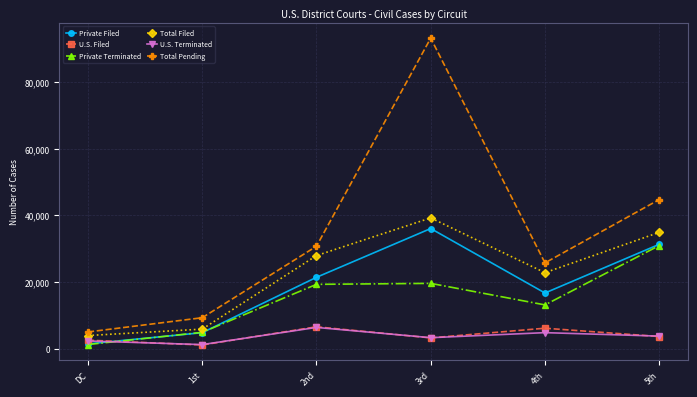

True or false: U.S. Terminated has more than 1 interior local peaks.

True